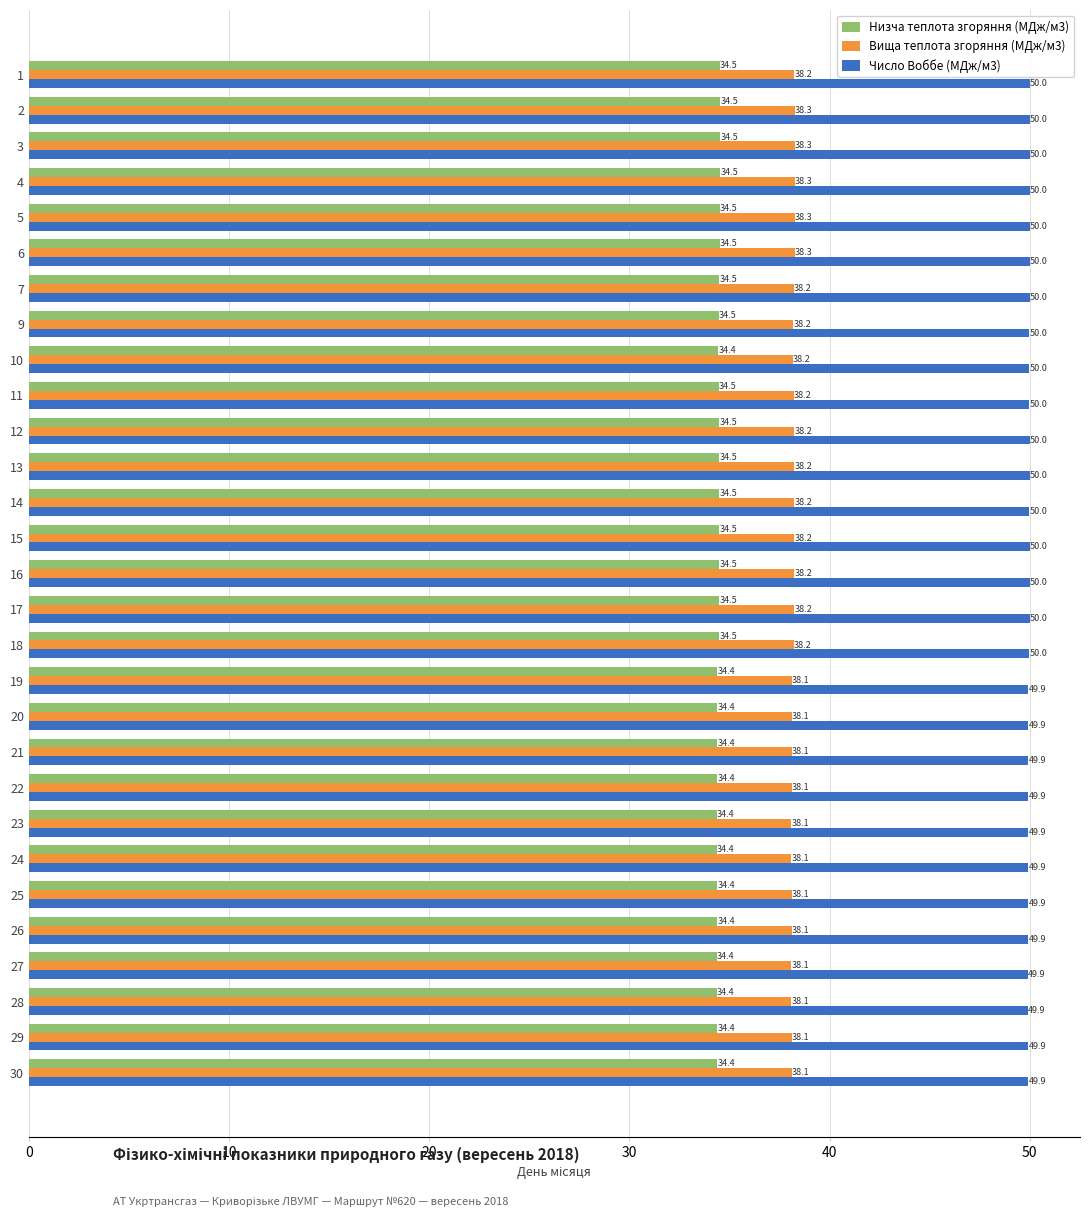

At which label is Низча теплота згоряння (МДж/м3) closest to 34?

27